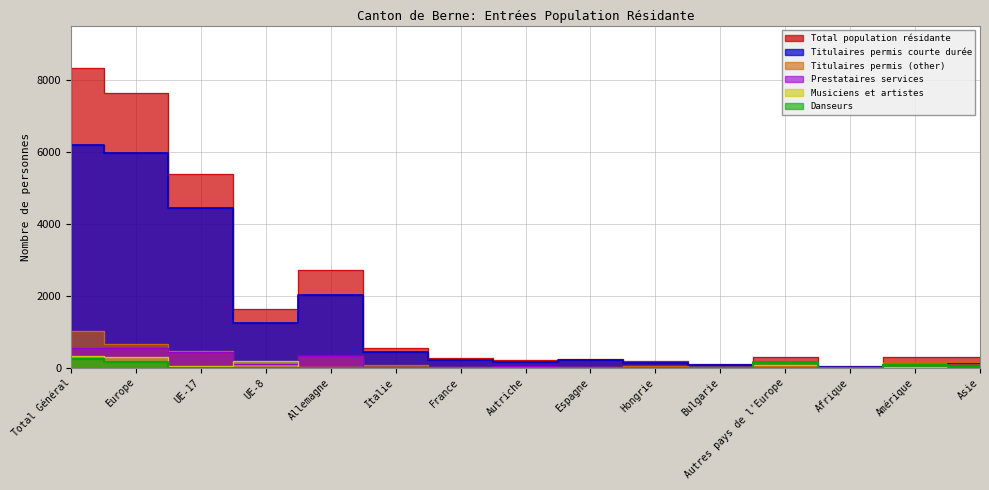

True or false: Danseurs has more than 1 points higher than both neighbors.

True